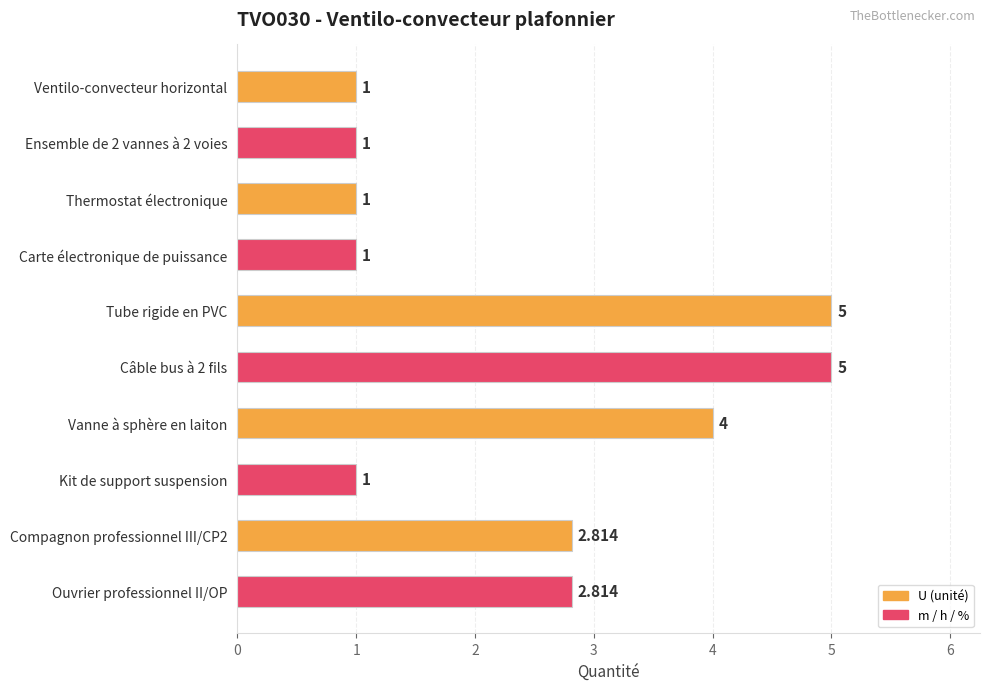

What is the difference between the second highest and minimum values?

4.0